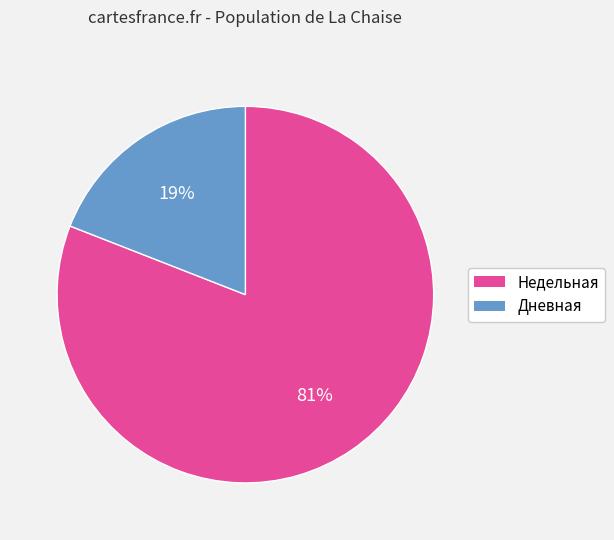

Is there a majority slice in this chart?

Yes